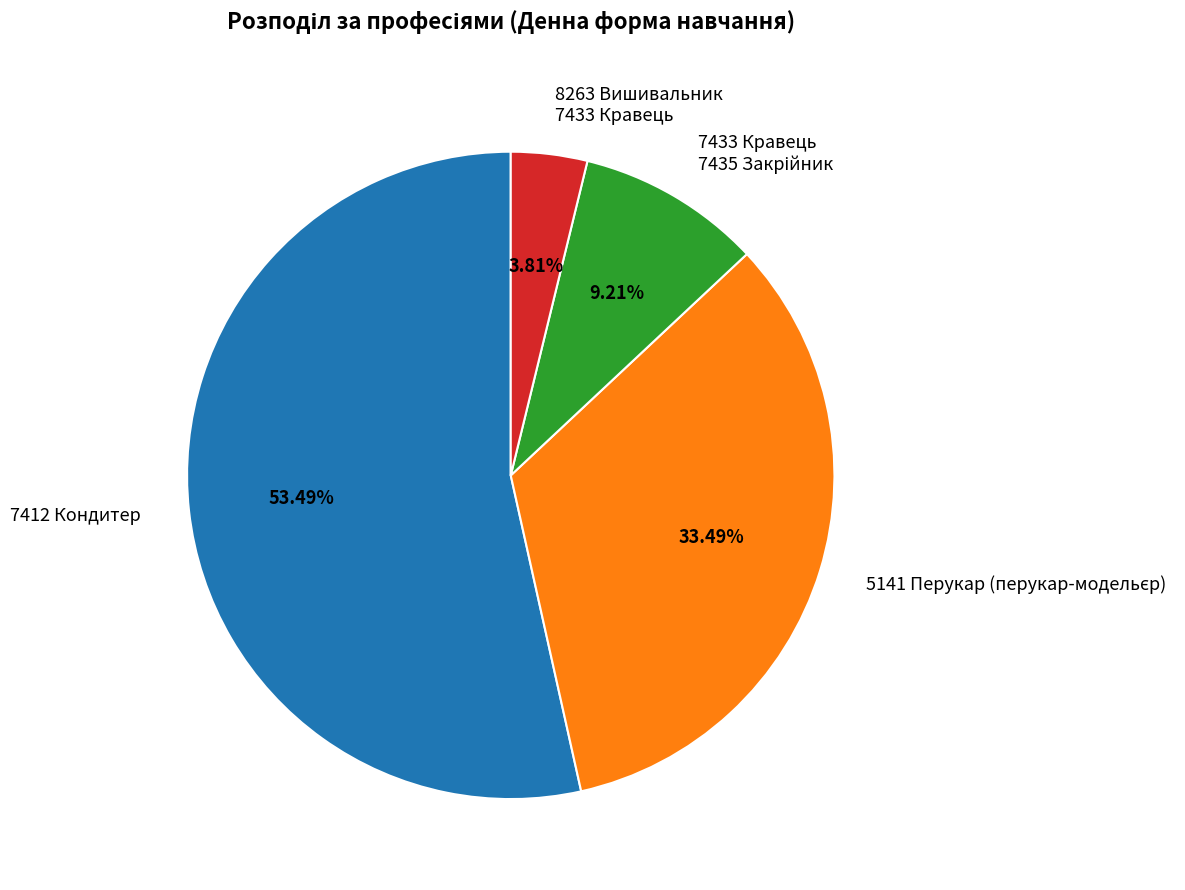

Does any single category account for the majority?

Yes